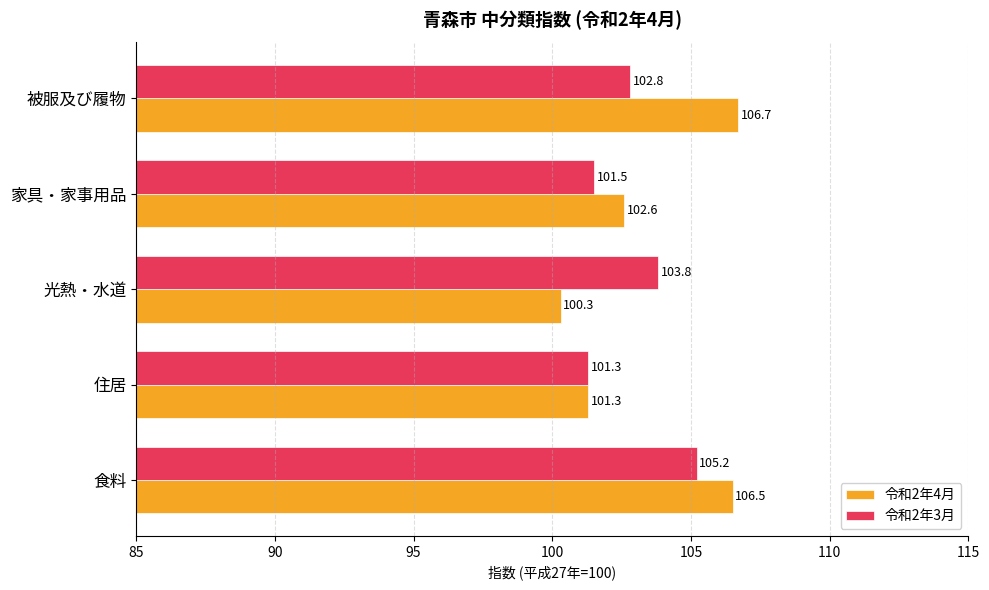

Which series has the largest total across all categories?

令和2年4月